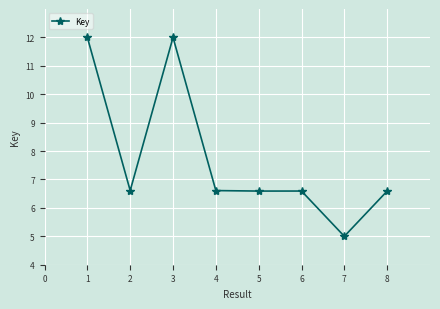

How many data points are less than 6?

1